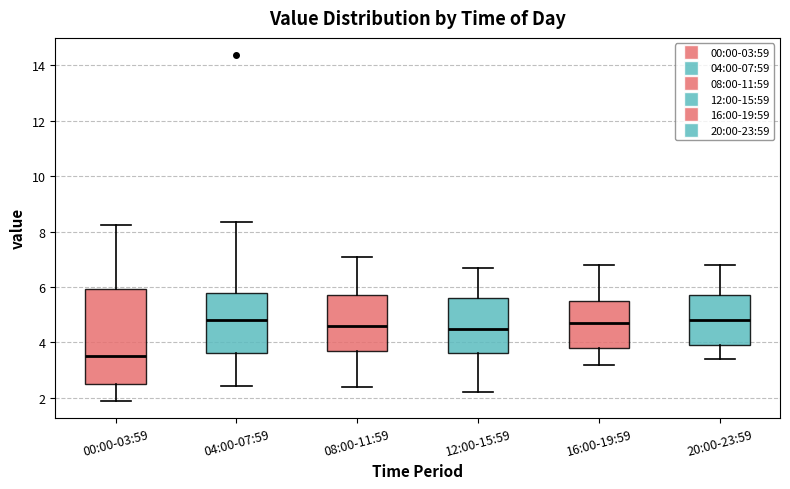

Where does the median line of the box for 08:00-11:59 sit on the y-axis? The values are not printed on the chart, so give them approximately, as read against the axis.

4.6